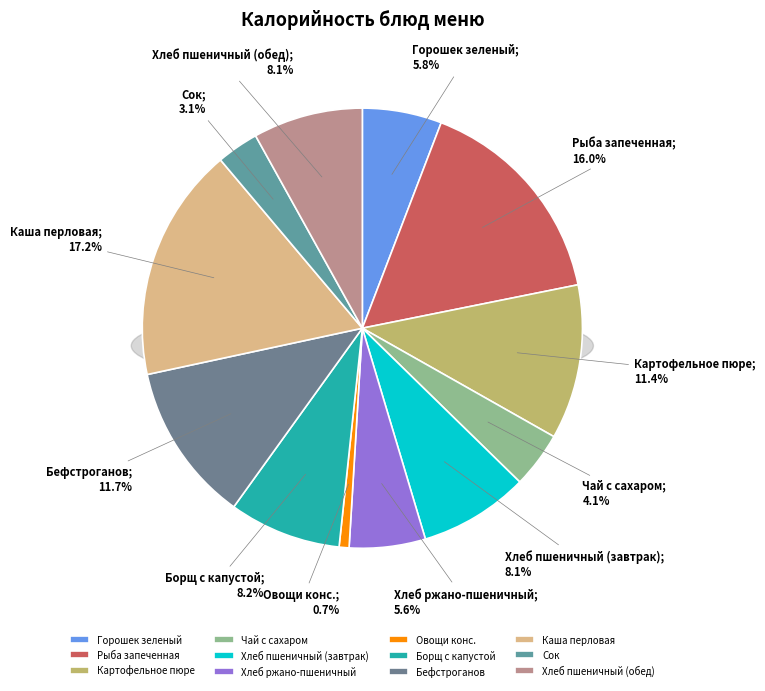

Is it true that Хлеб ржано-пшеничный is 6% of the pie?

True